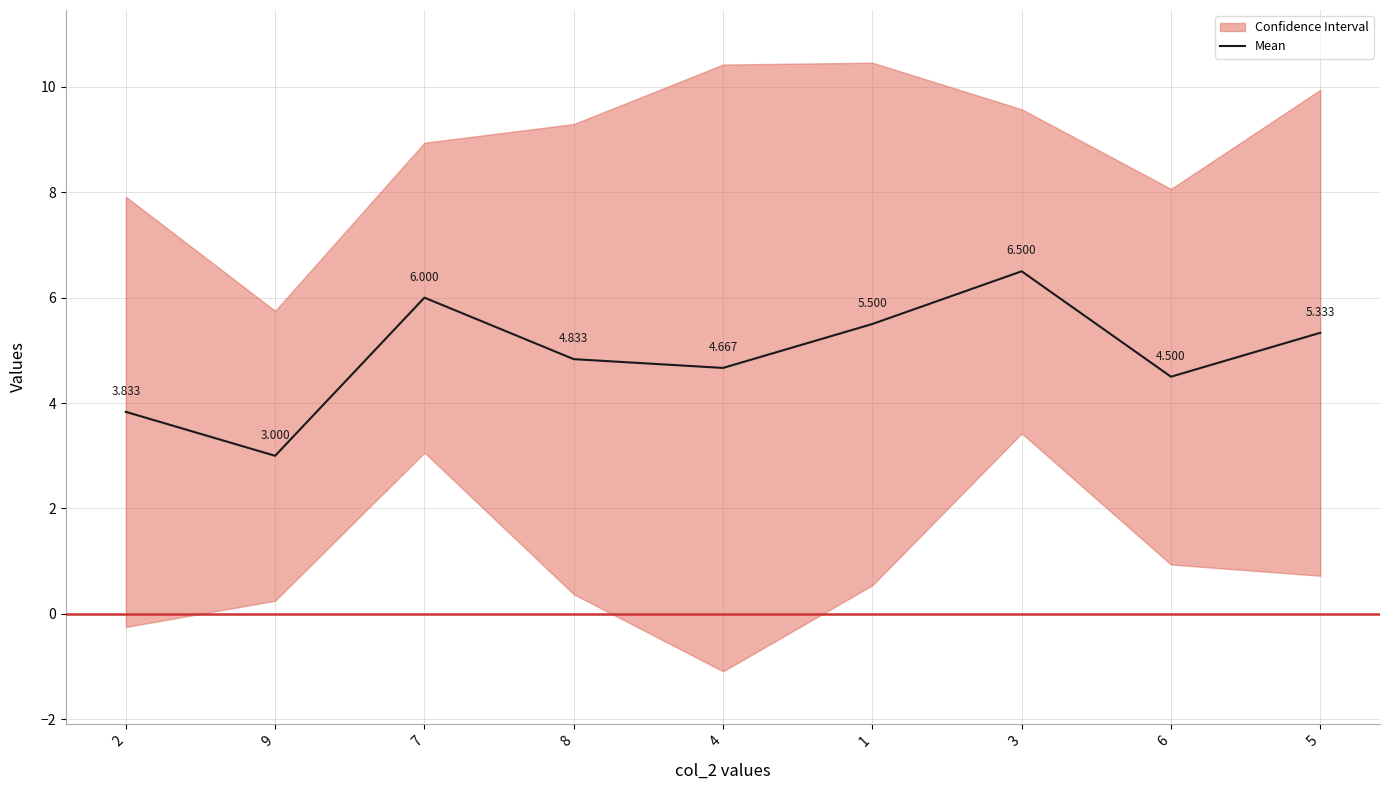

Reading left to right, list all the values displayed in this chart.

2=3.8	9=3.0	7=6.0	8=4.8	4=4.7	1=5.5	3=6.5	6=4.5	5=5.3